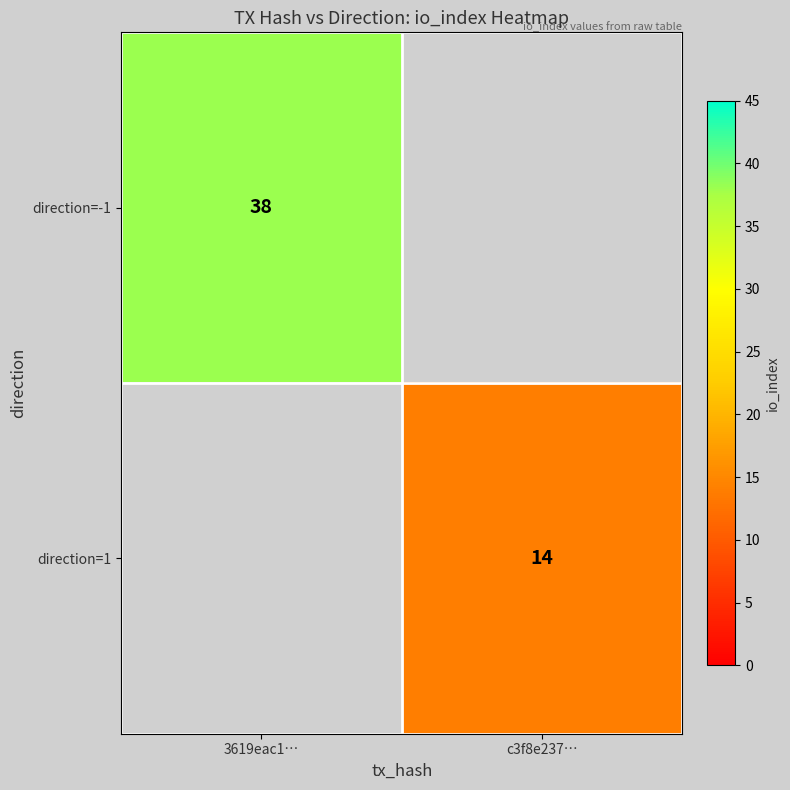

The value of direction=-1 at 3619eac1… is 38. True or false?

True